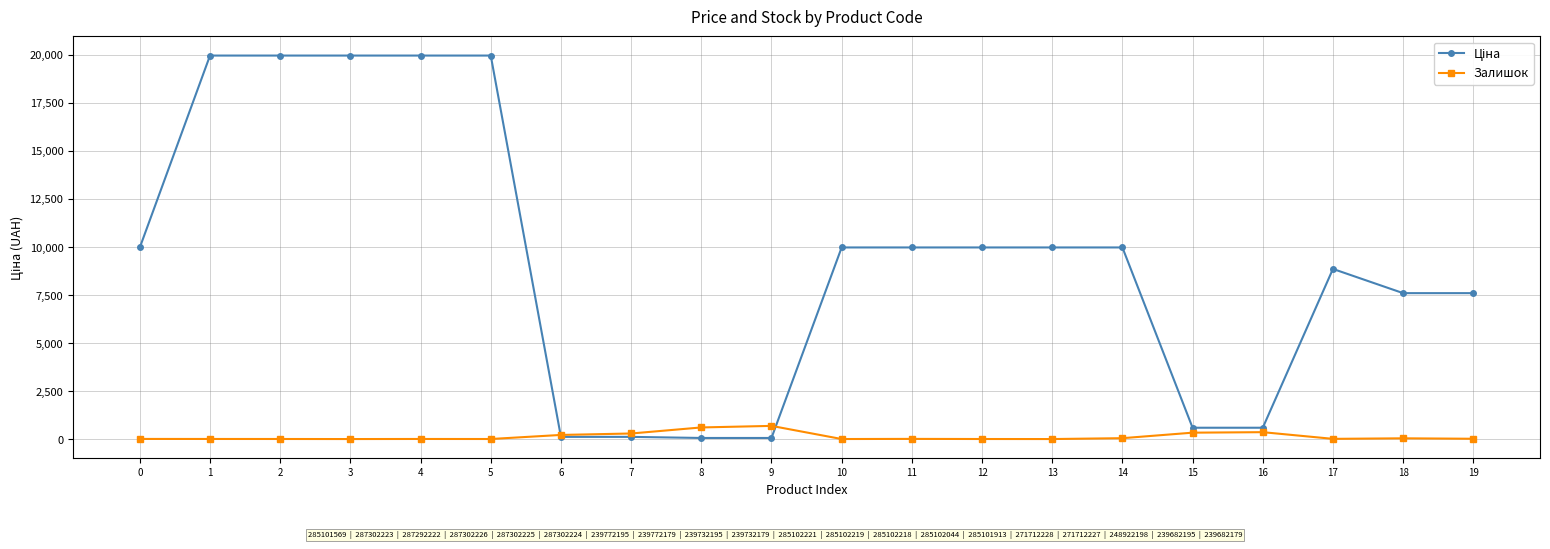

What is the value of the Залишок point at the 3rd from the left?

4.0